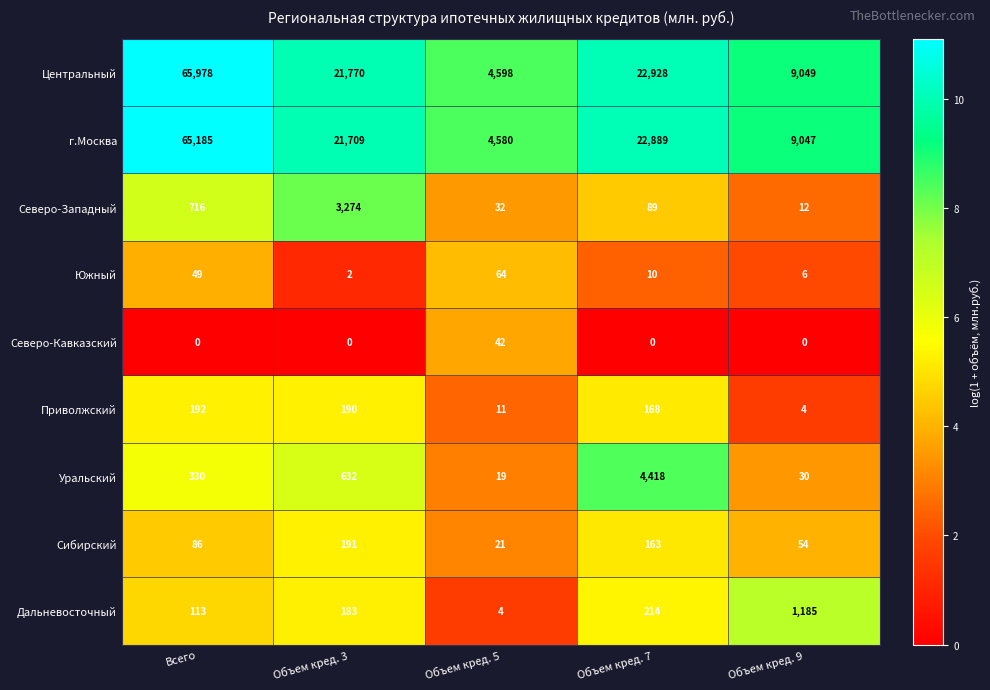

What is the maximum value shown in the chart?

65978